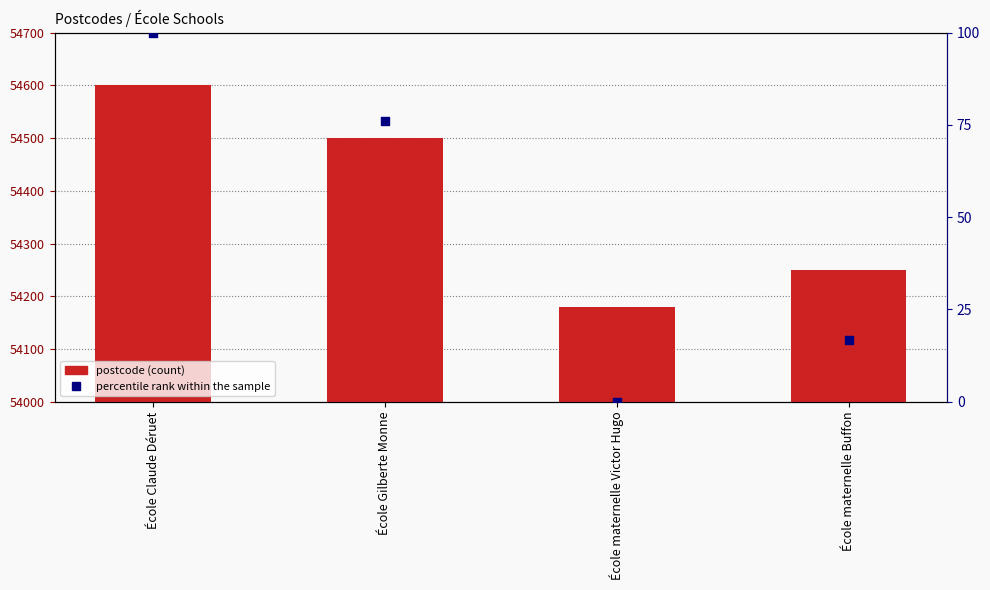

At how many categories does at least one series exceed 37671?

4